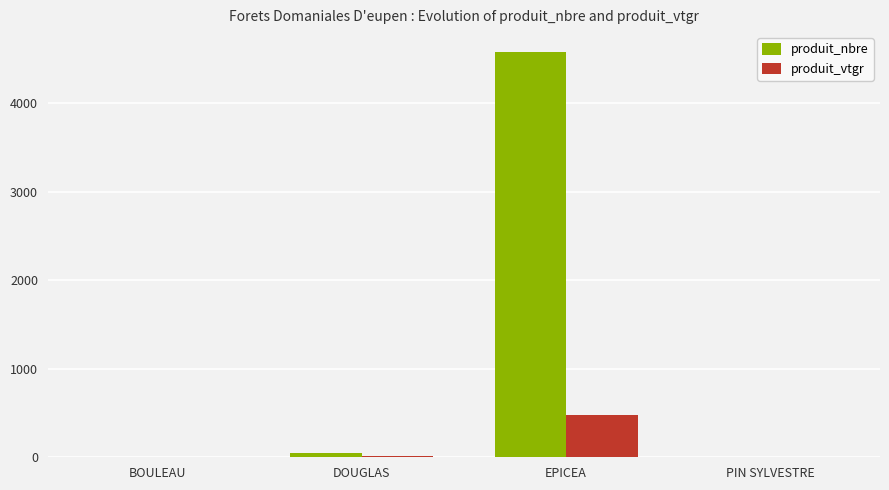

How many groups of bars are there?

4